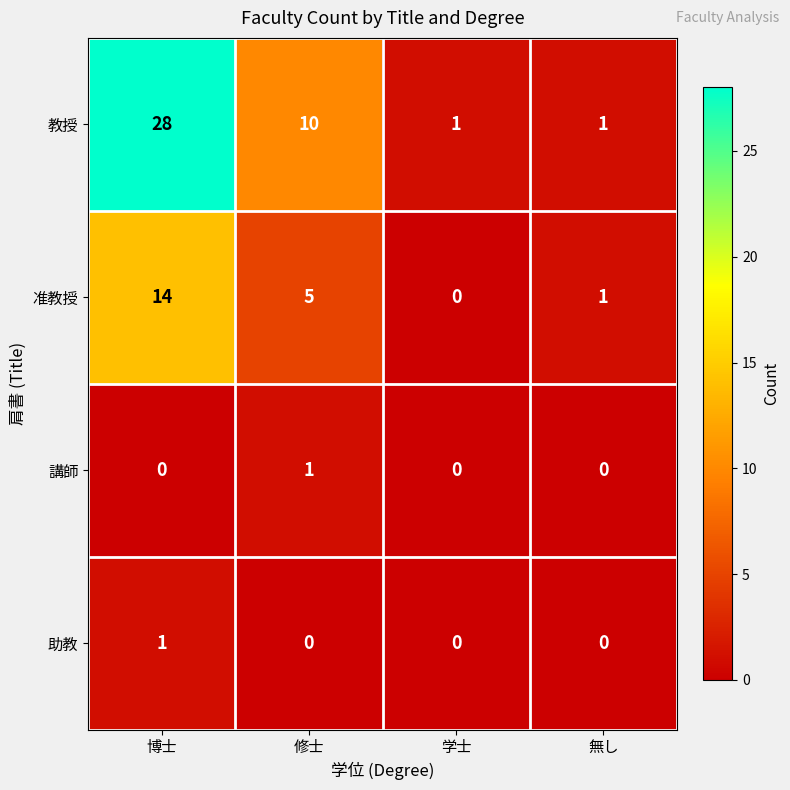

Which category has the highest value across all series?

博士